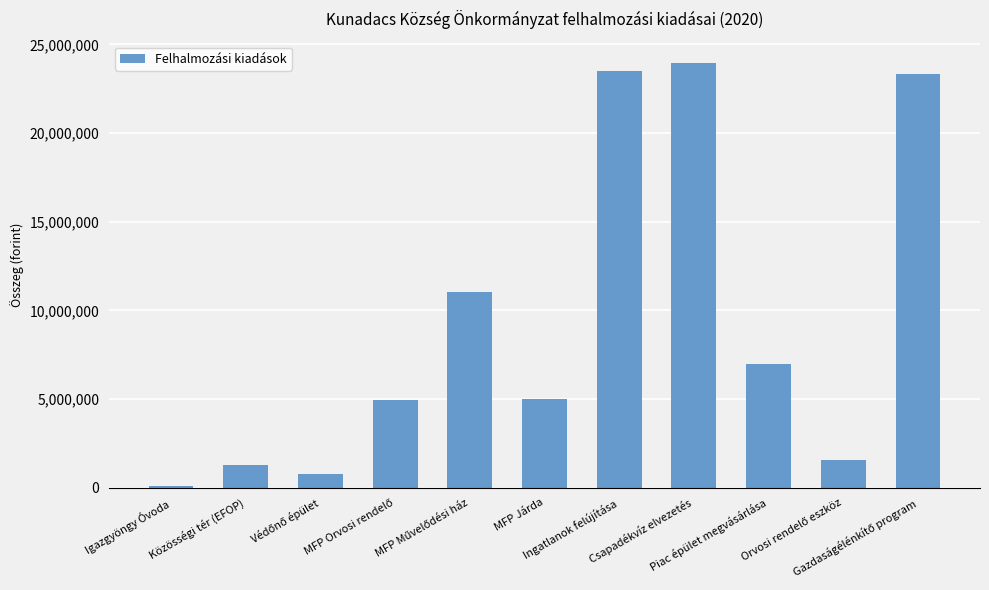

What is the difference between the second highest and minimum values?

23389000